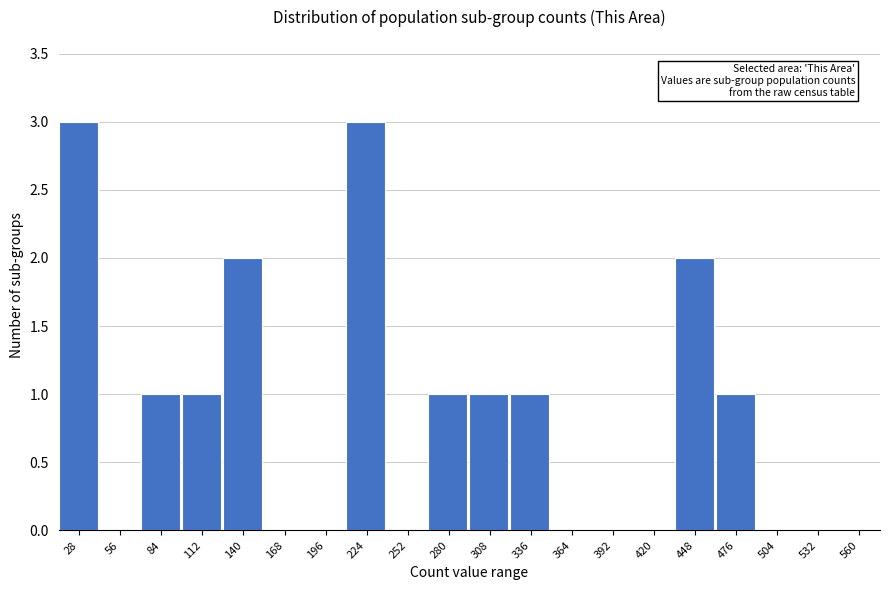

Reading left to right, transcribe all the data shown in this chart.

28=3	56=0	84=1	112=1	140=2	168=0	196=0	224=3	252=0	280=1	308=1	336=1	364=0	392=0	420=0	448=2	476=1	504=0	532=0	560=0